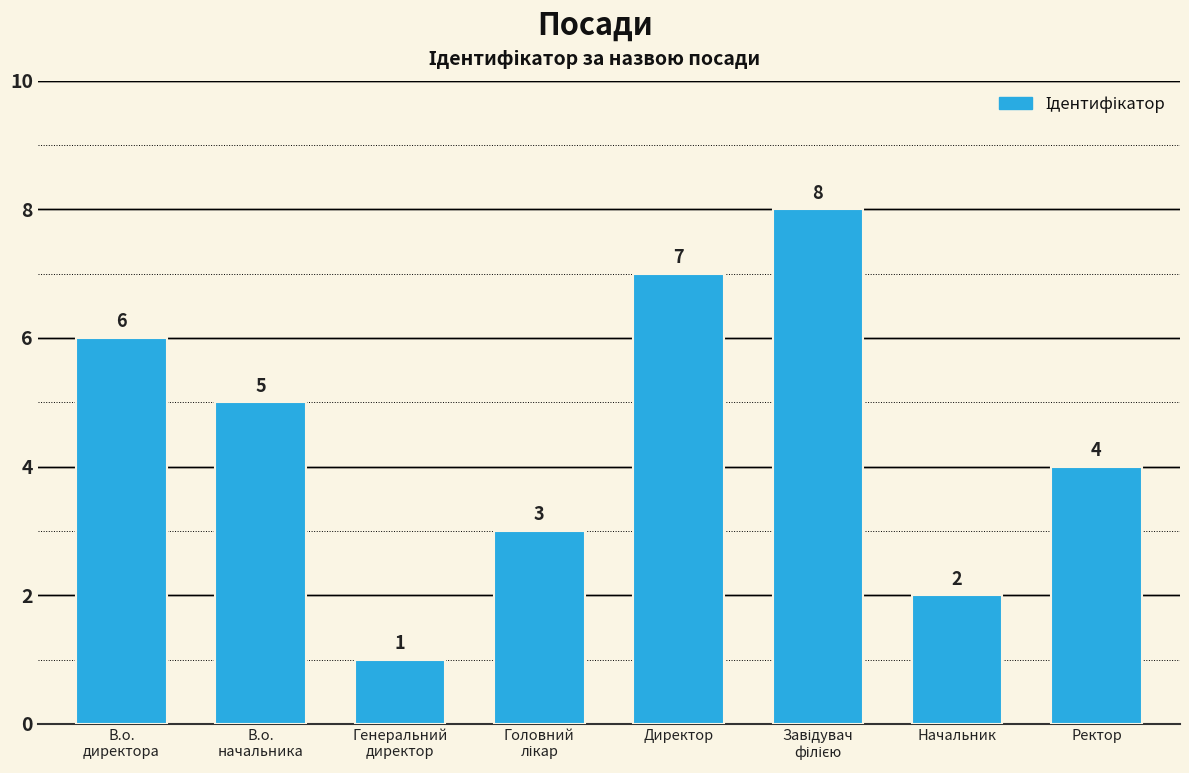

What is the sum of all values?

36